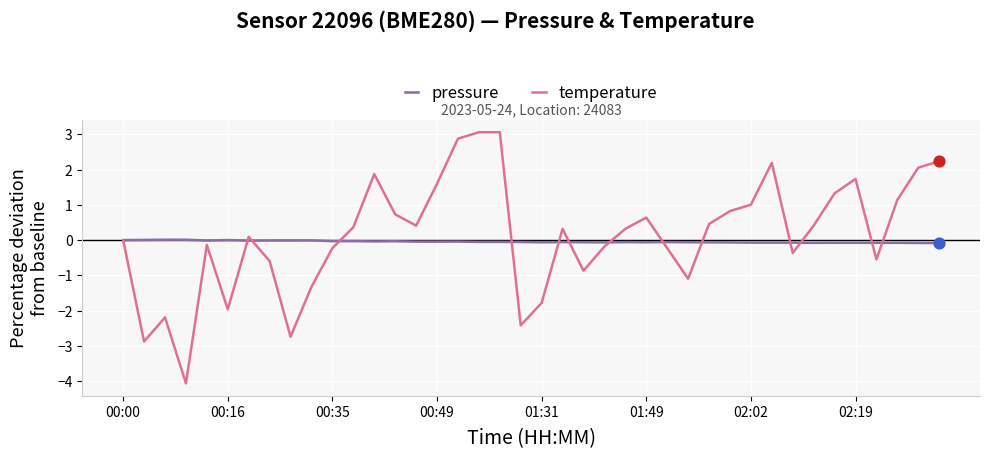

Rank the series by their maximum value, from highest to lowest.

temperature, pressure